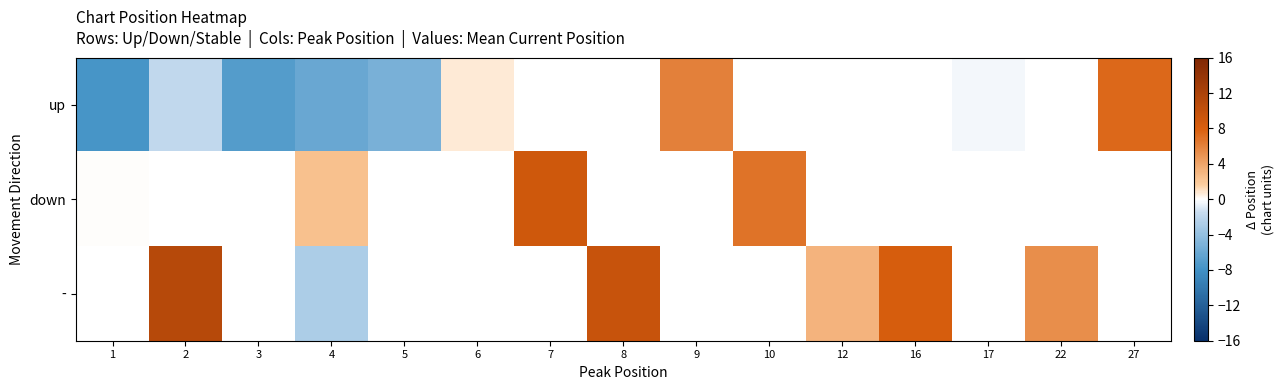

Count the - values in the range -2 to 8.

2